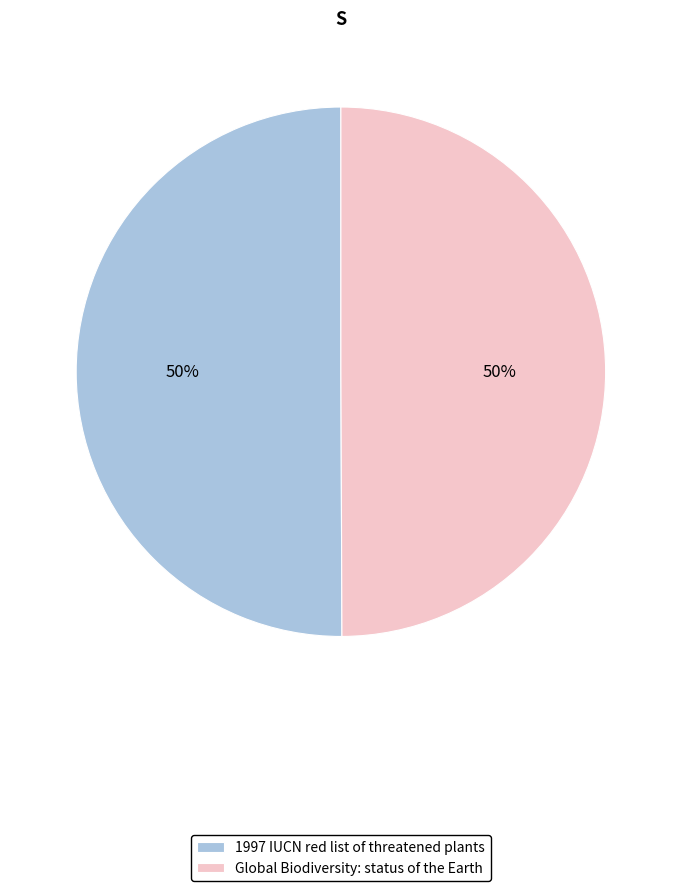

Approximately how many times larger is the value at 1997 IUCN red list of threatened plants compared to Global Biodiversity: status of the Earth?

1.0